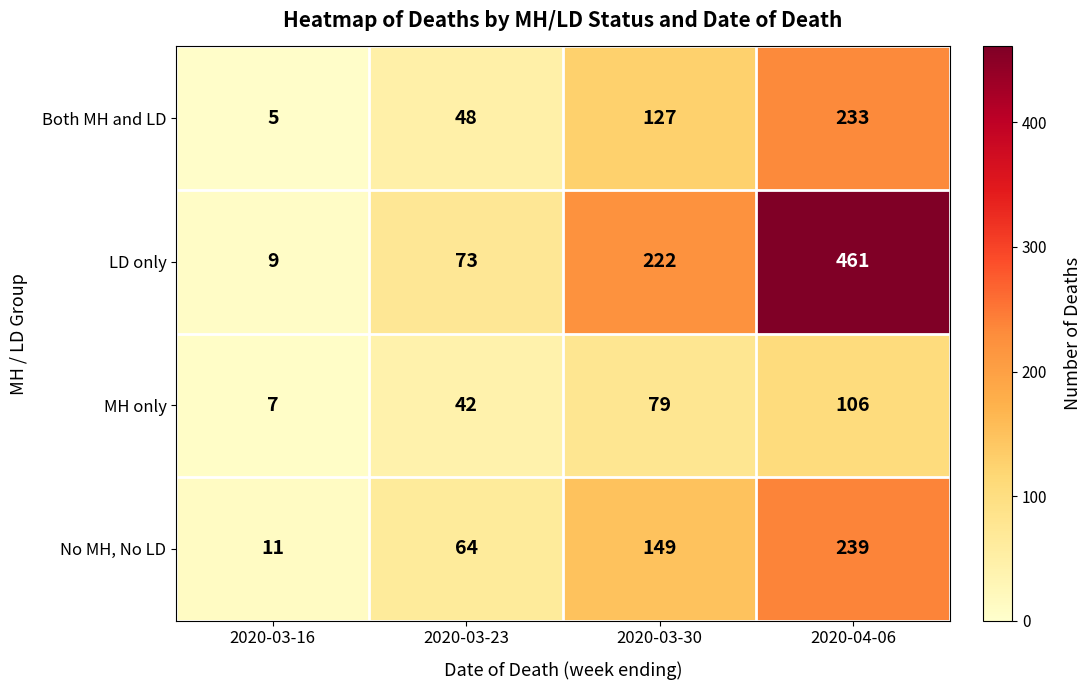

Which category has the highest value across all series?

2020-04-06